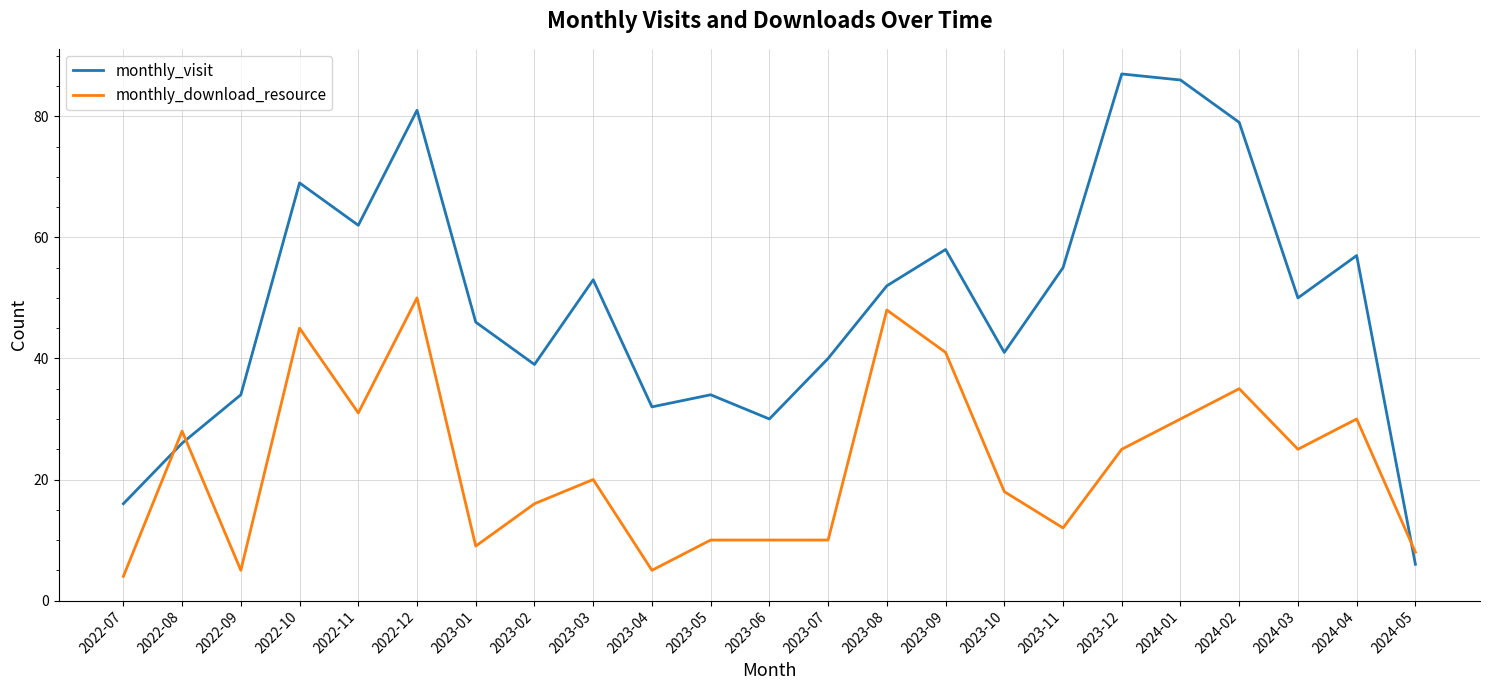

Which series changed the most between 2022-08 and 2024-01?

monthly_visit